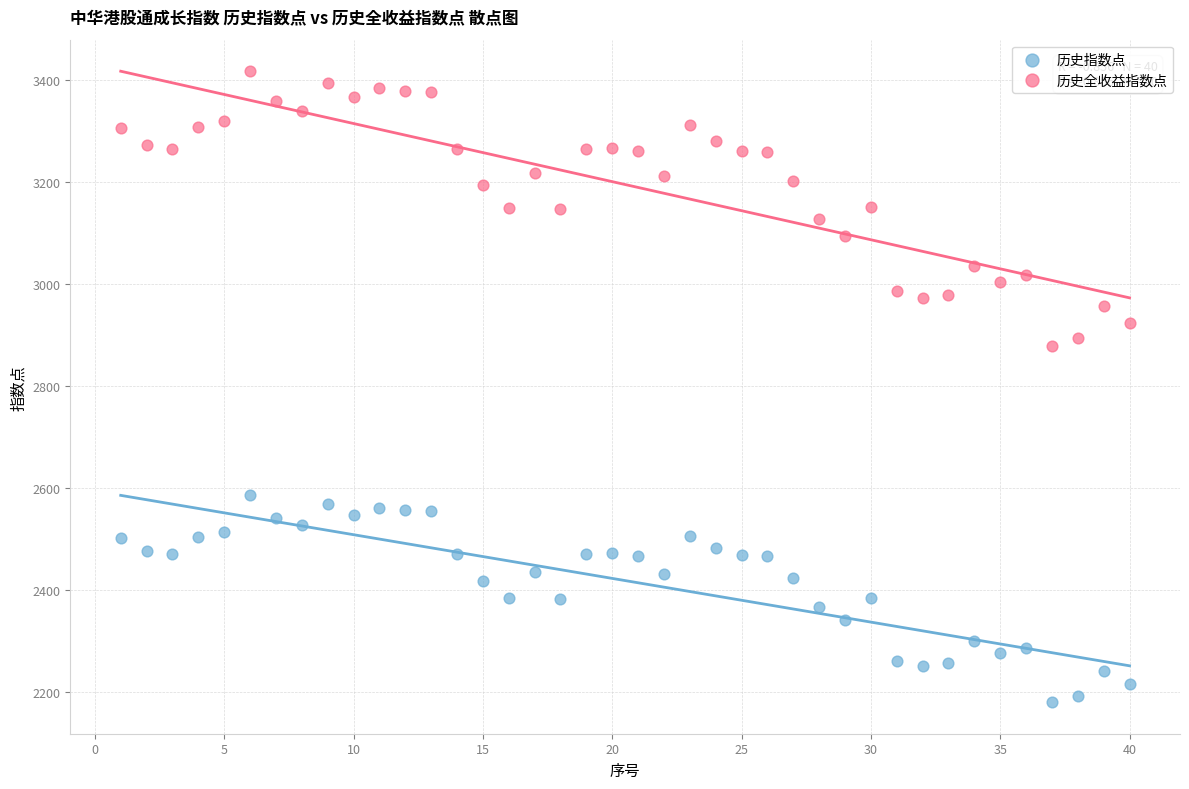

Which series has the largest Y range (max minus min)?

历史全收益指数点